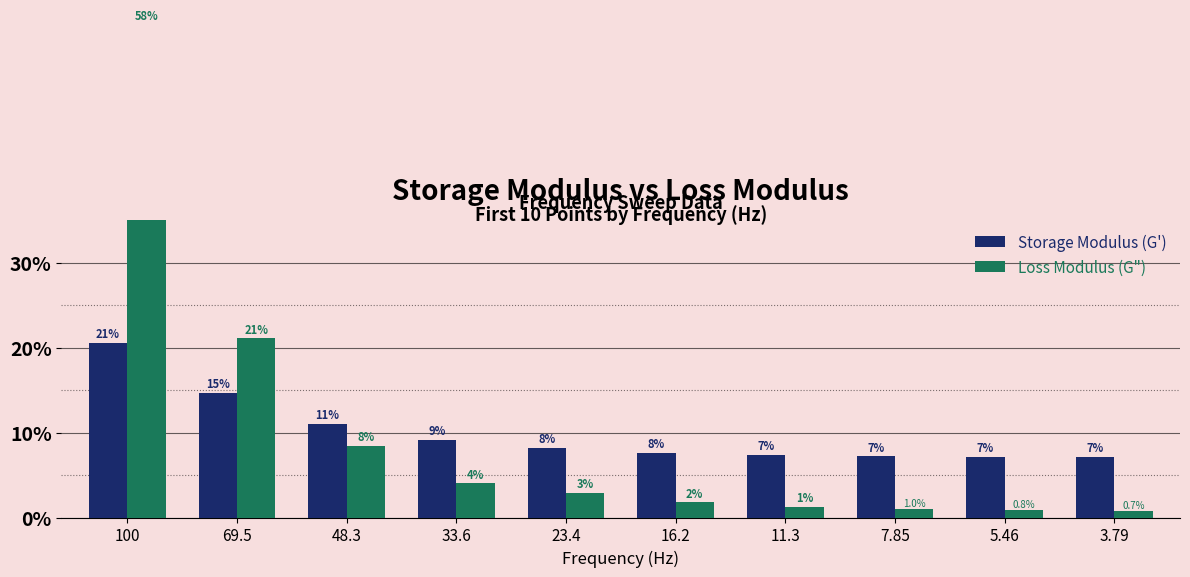

Reading left to right, transcribe all the data shown in this chart.

Storage Modulus (G'): 20.6	14.7	11.0	9.1	8.2	7.6	7.3	7.2	7.1	7.1
Loss Modulus (G"): 58.0	21.1	8.4	4.0	2.9	1.8	1.3	1.0	0.8	0.7